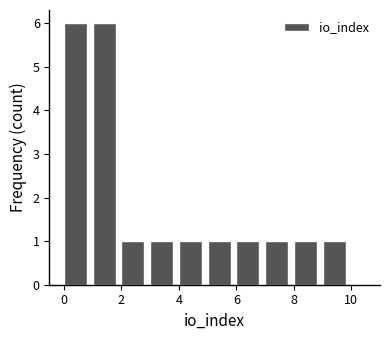

Reading left to right, transcribe this chart: for each bar, give the range it covers on the x-axis and its height. The values are not printed on the chart, so give them approximately, as read against the axis.

0 to 1: 6
1 to 2: 6
2 to 3: 1
3 to 4: 1
4 to 5: 1
5 to 6: 1
6 to 7: 1
7 to 8: 1
8 to 9: 1
9 to 10: 1
10 to 11: 0